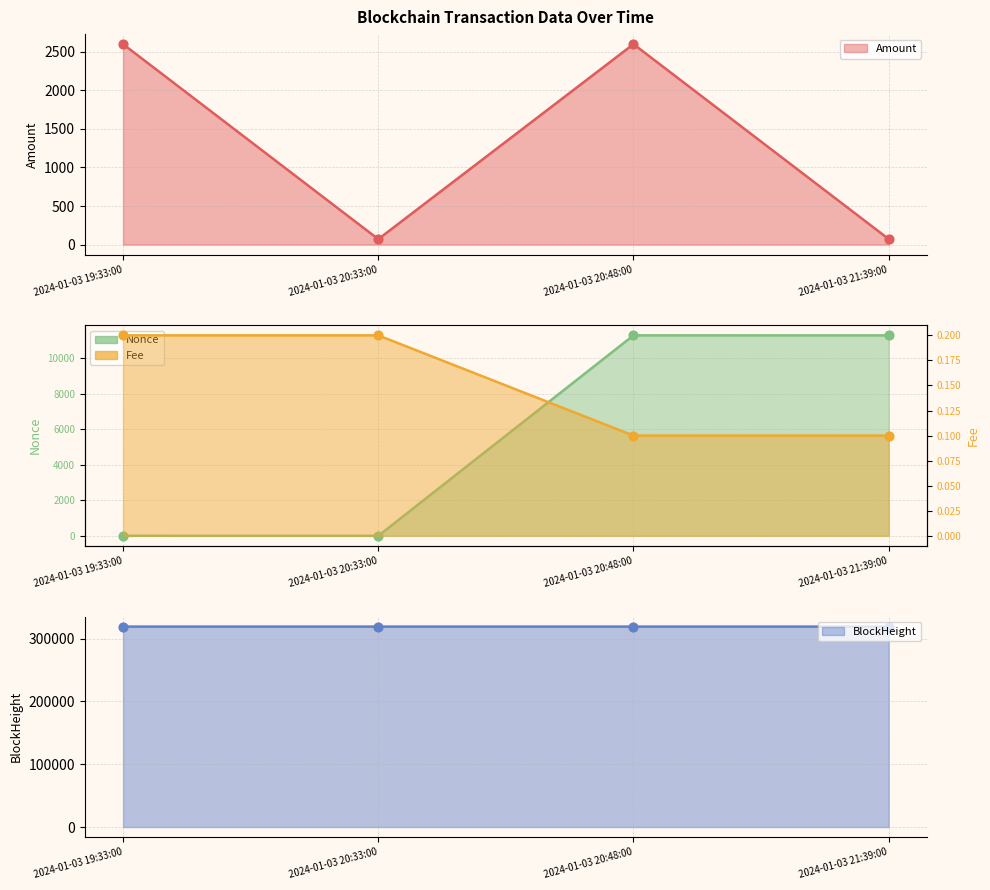

What is the total value across all series at 2024-01-03 19:33:00?

321632.0